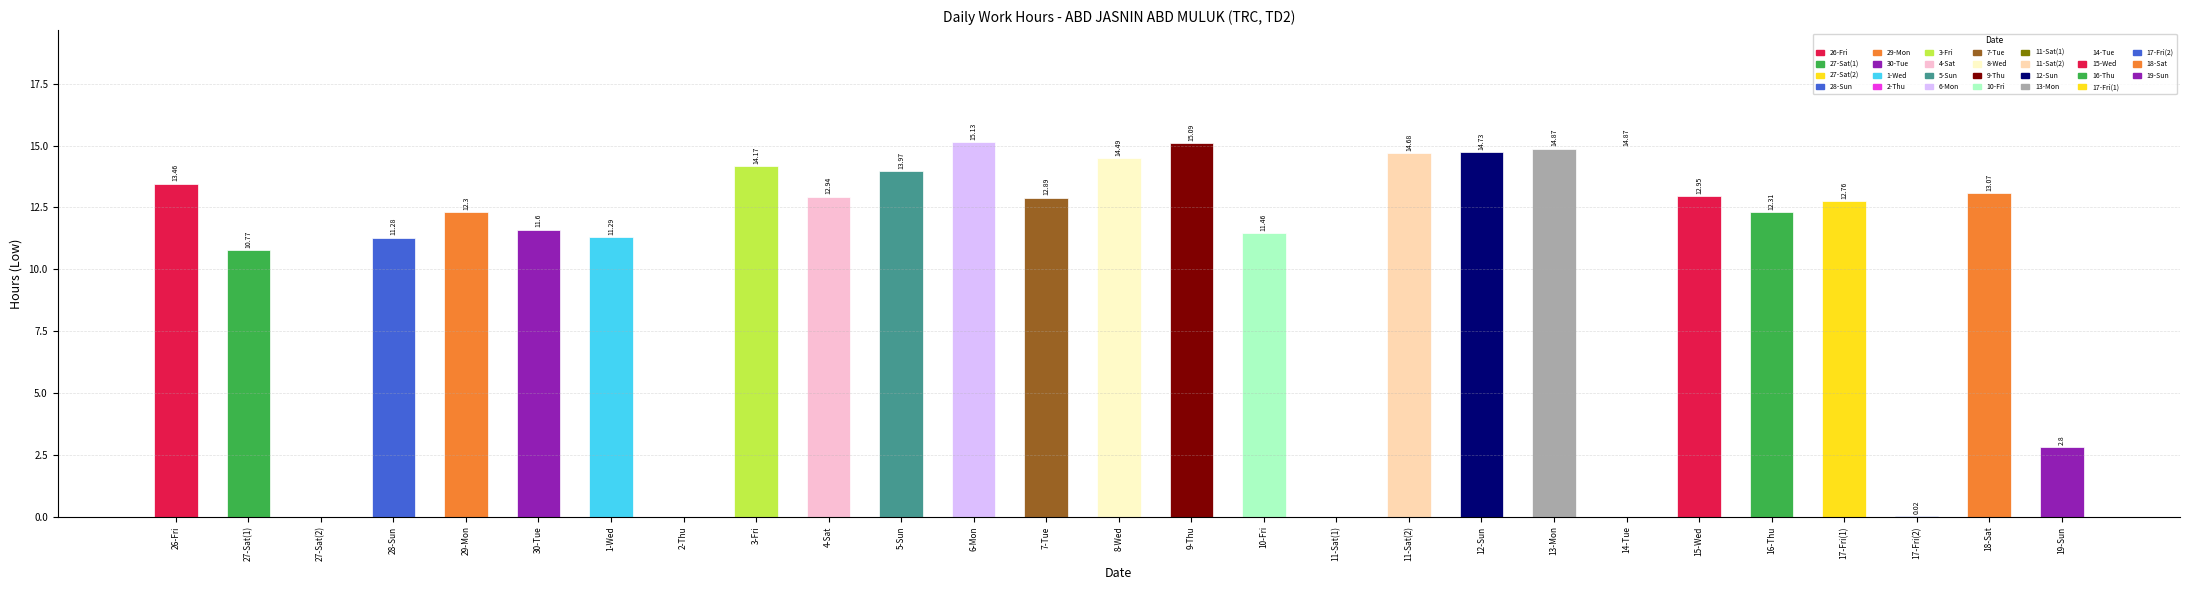

What is the maximum value shown in the chart?

15.1